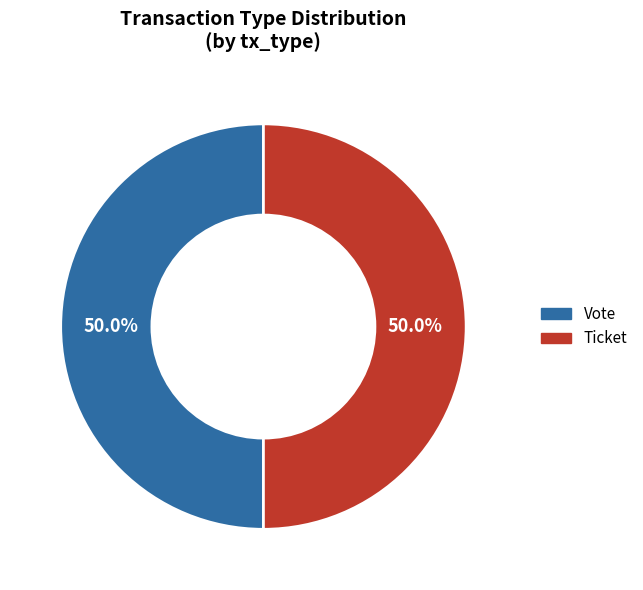

Which slice is the smallest?

Ticket (io_index=0)